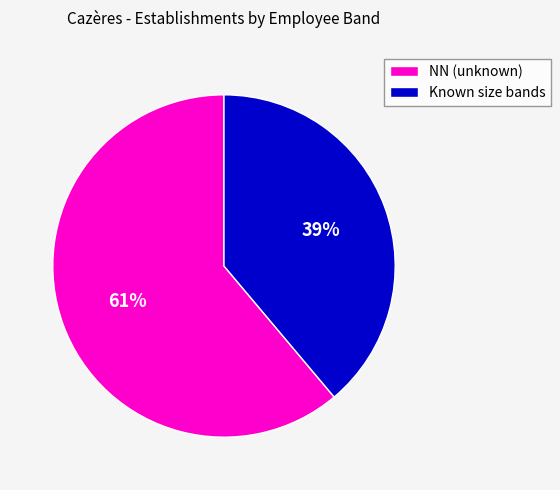

Combined, do Known size bands and NN (unknown) account for over 50%?

Yes